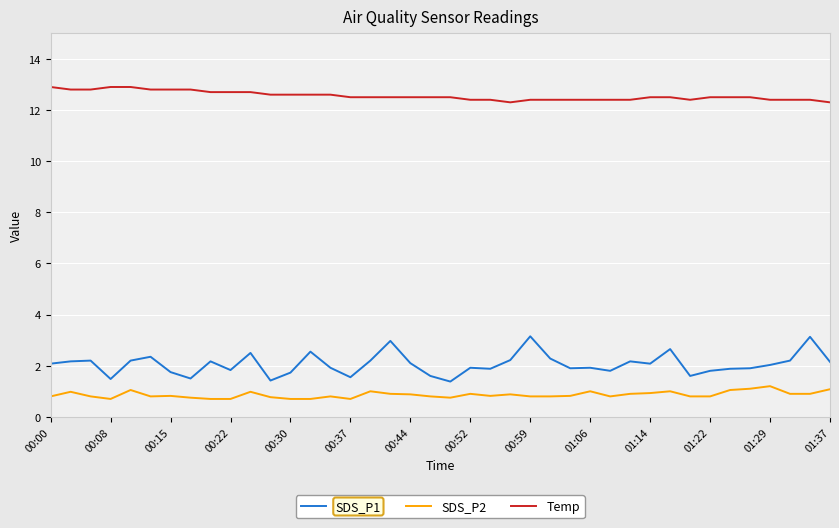

Which series has the largest range (max minus min)?

SDS_P1